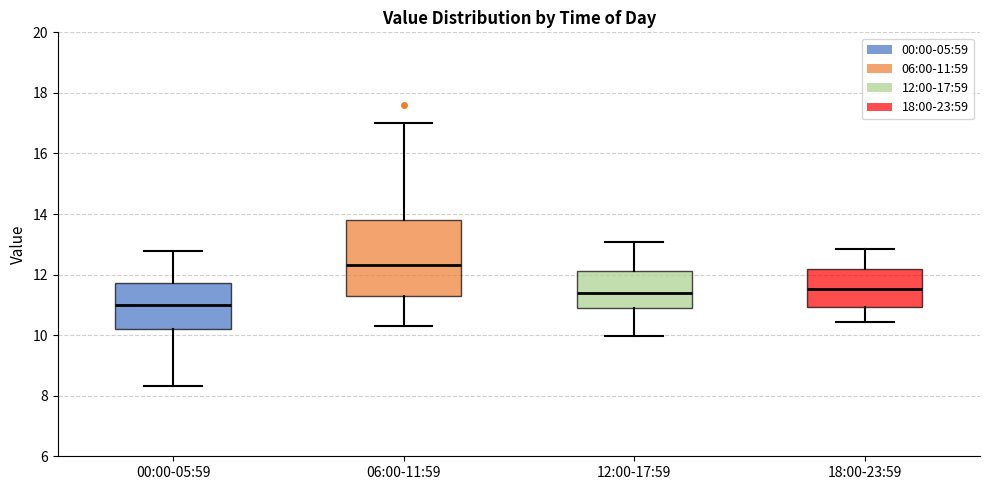

Reading left to right, transcribe this box plot: for each box, give where its median line is, the range the box spans, and where its two whiskers end, as read against the y-axis. The values are not printed on the chart, so give them approximately, as read against the axis.

00:00-05:59: median 11.0, box 10.2 to 11.8, whiskers 8.4 to 12.8
06:00-11:59: median 12.4, box 11.4 to 13.8, whiskers 10.4 to 17.0
12:00-17:59: median 11.4, box 11.0 to 12.2, whiskers 10.0 to 13.0
18:00-23:59: median 11.6, box 11.0 to 12.2, whiskers 10.4 to 12.8